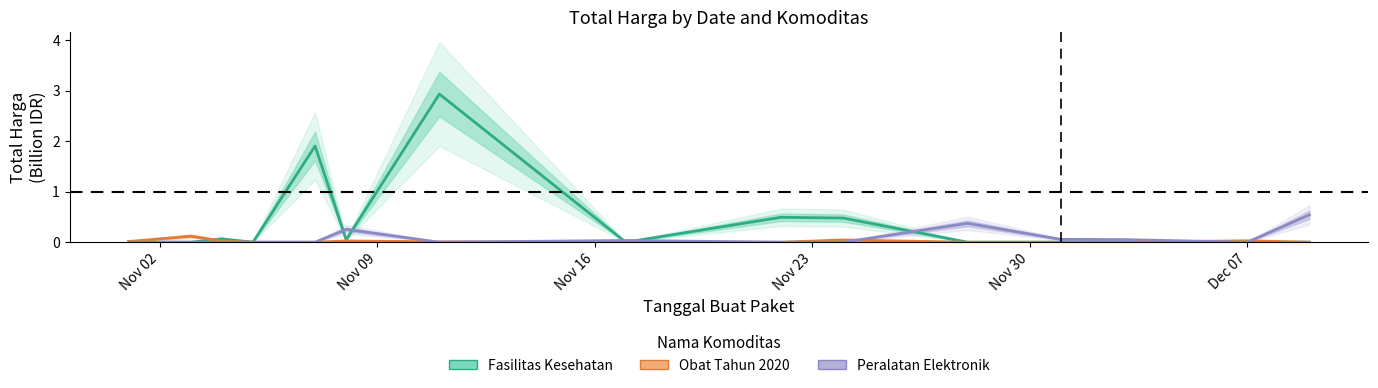

At how many categories does at least one series exceed 2?

1